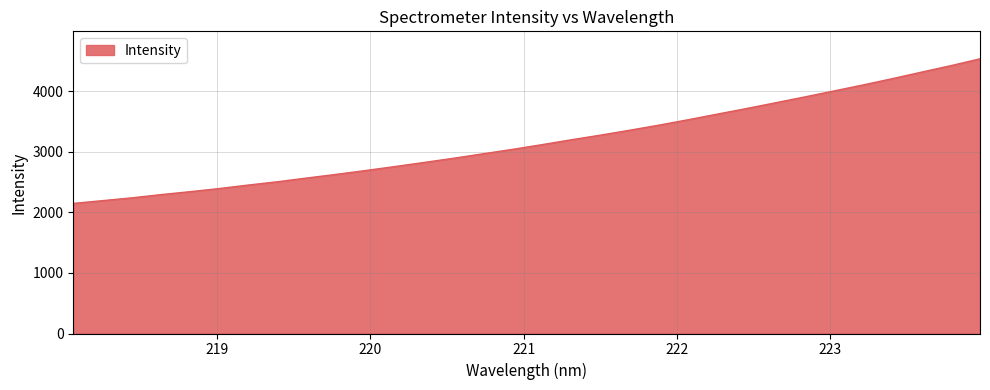

What is the minimum value shown in the chart?

2146.0